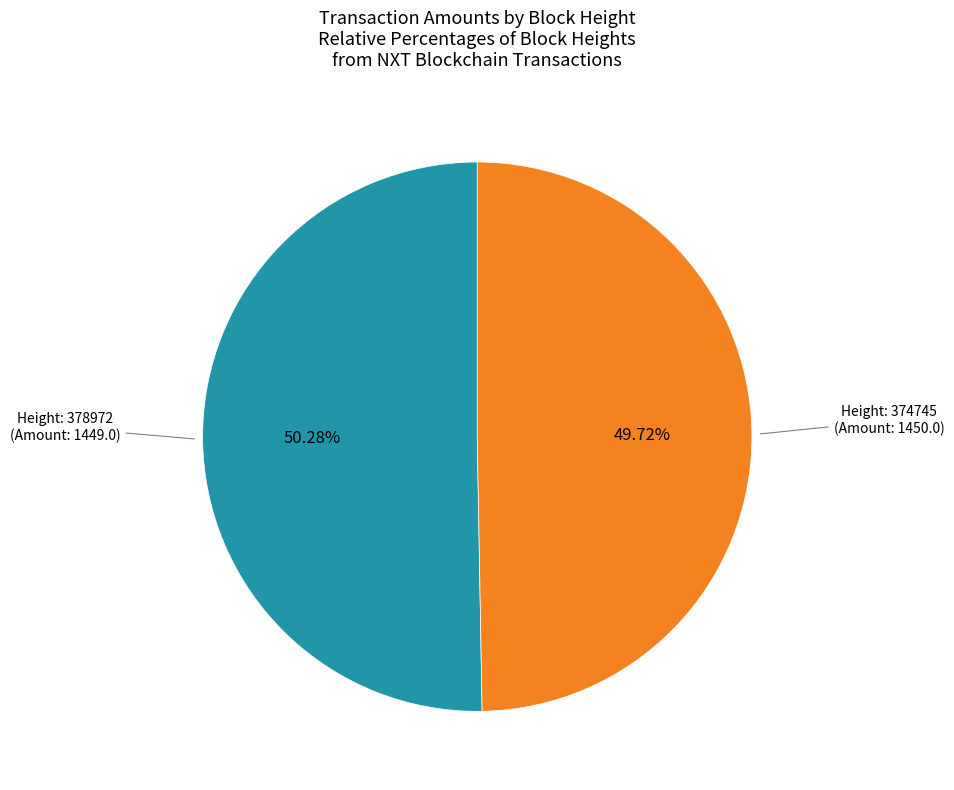

Is there a majority slice in this chart?

Yes